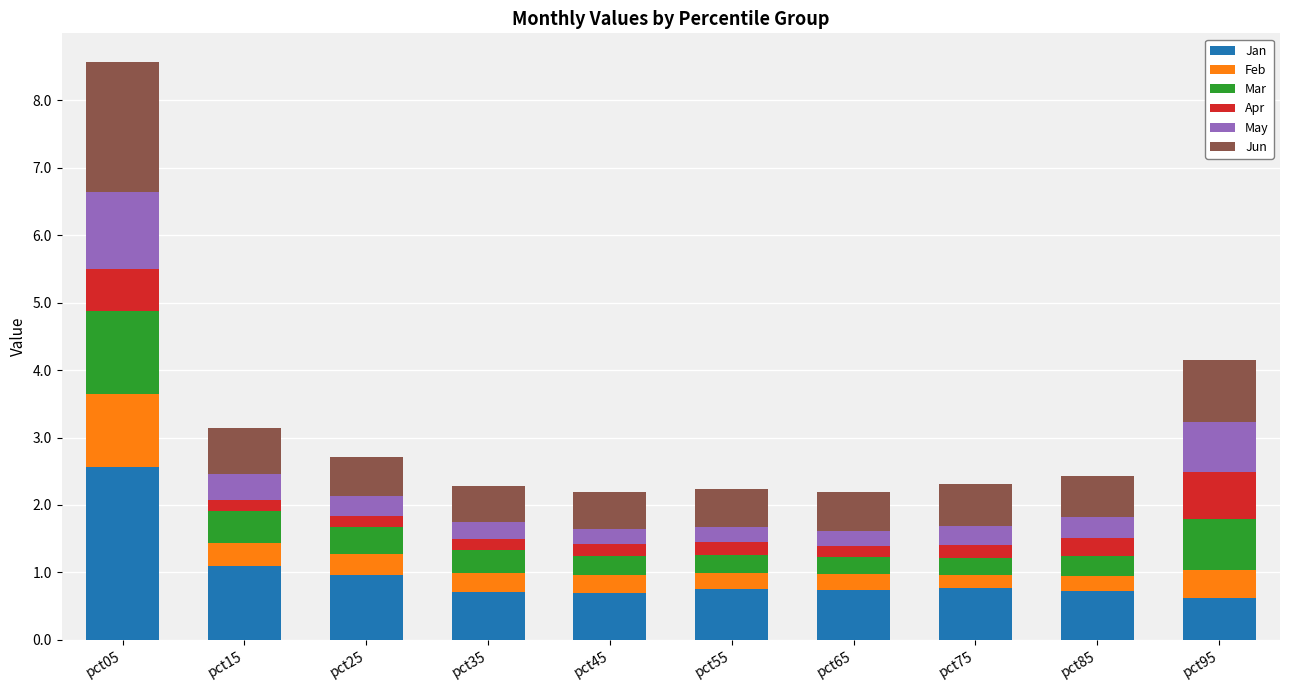

What is the minimum value for Jan?

0.6